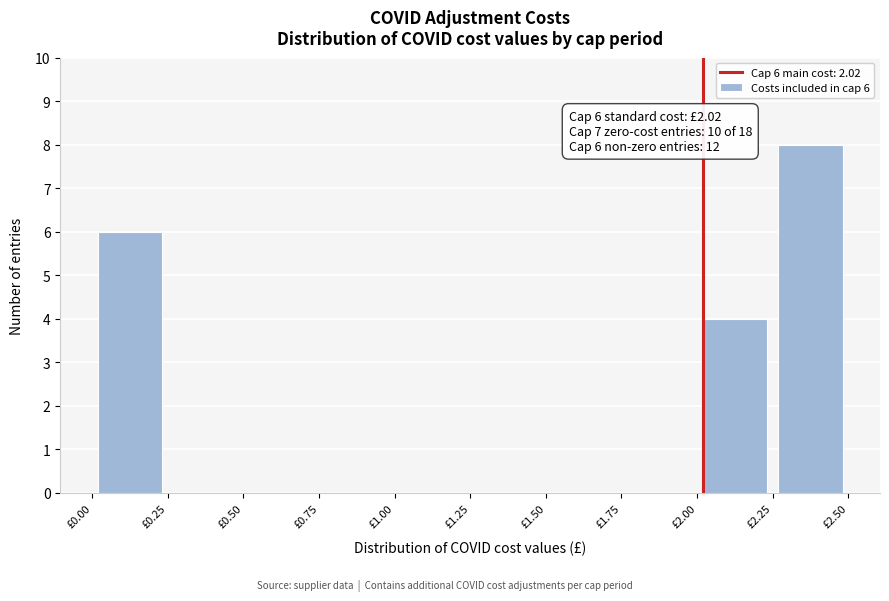

Which range on the x-axis has the tallest bar?

2.25 to 2.50